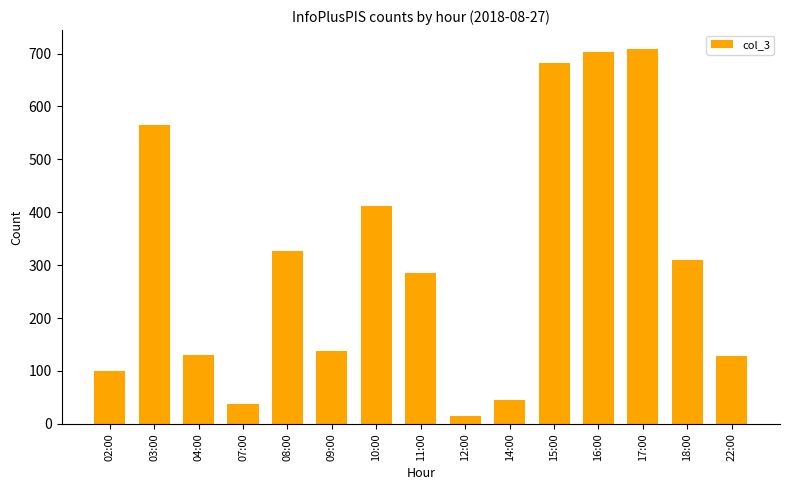

What is the difference between the maximum and second lowest values?

672